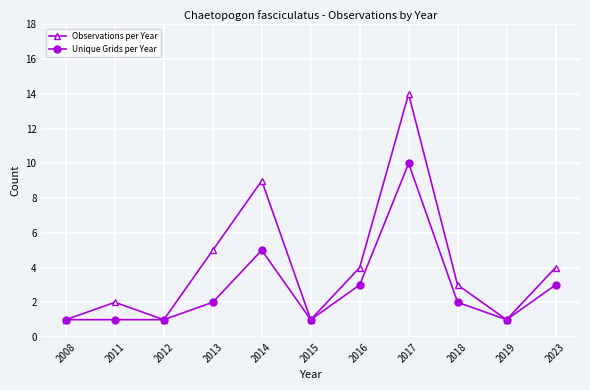

How many data points in Unique Grids per Year are less than 2?

5